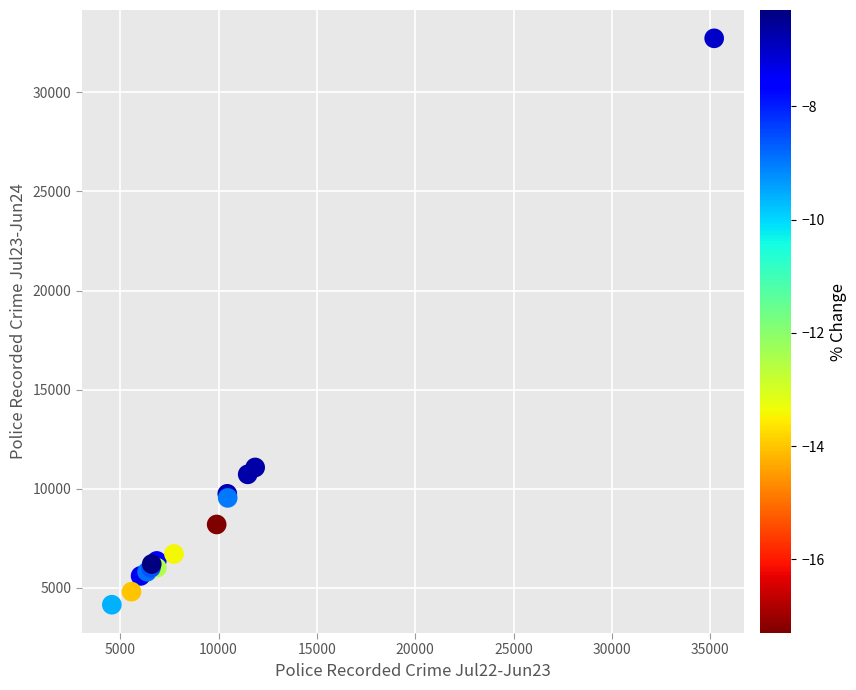

What Y value in the scatter plot is closest to 18434?

11066